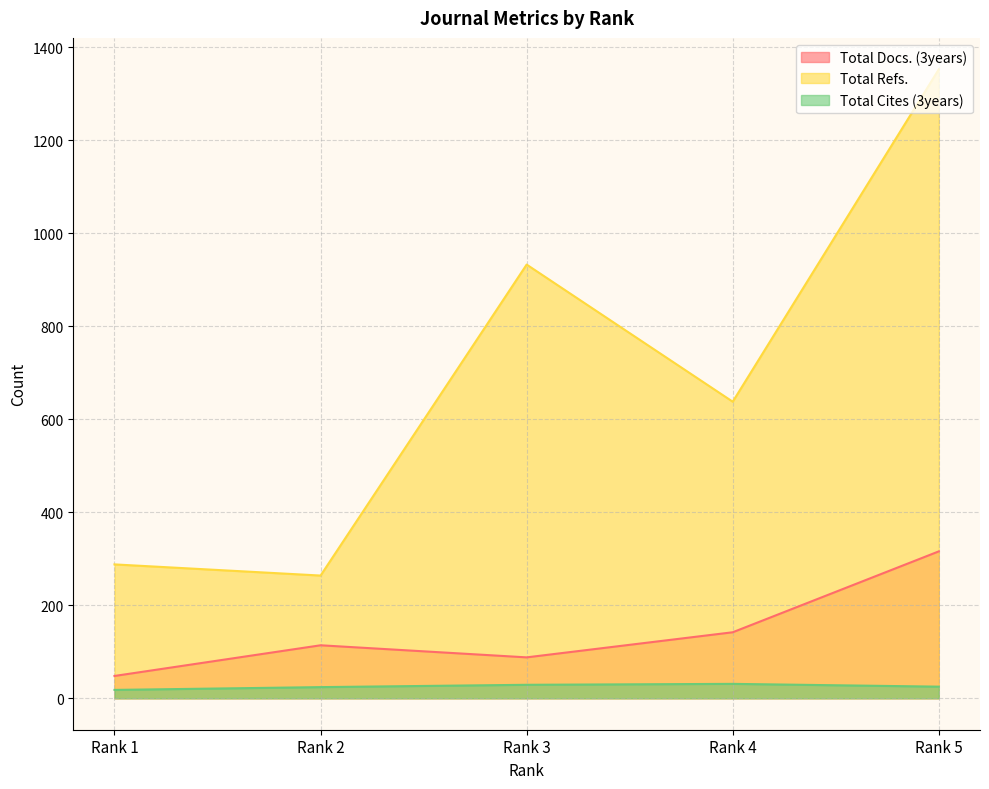

Which category has the lowest value across all series?

Rank 1